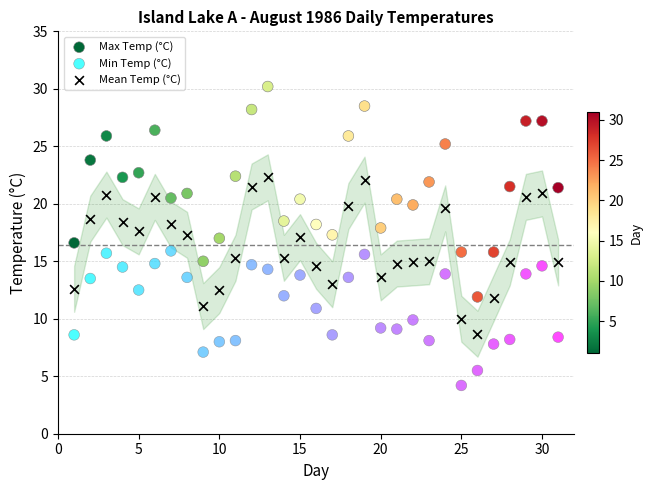

Which series contains the highest Y value?

Max Temp (°C)